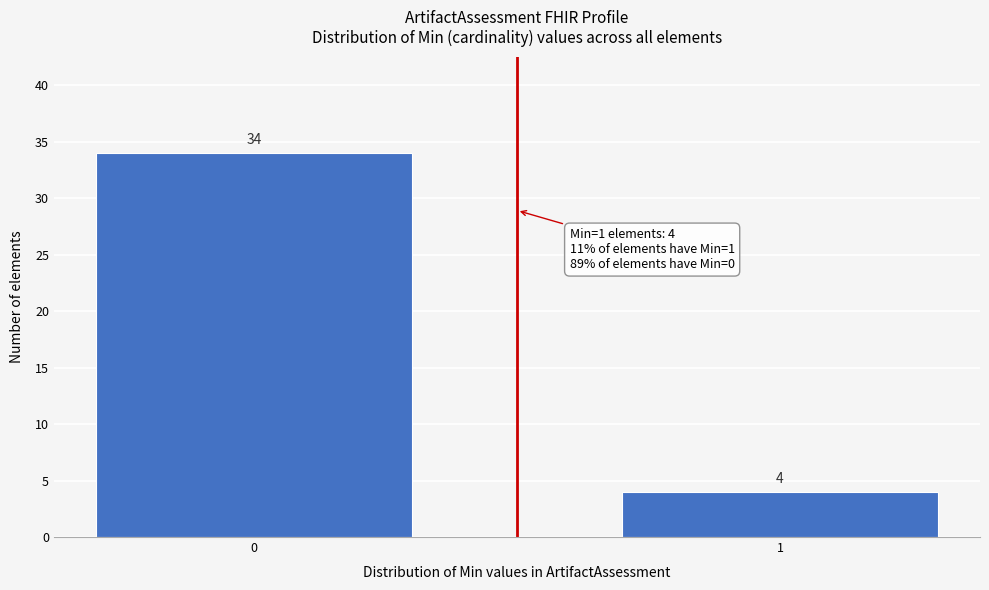

Reading left to right, transcribe all the data shown in this chart.

0=34	1=4